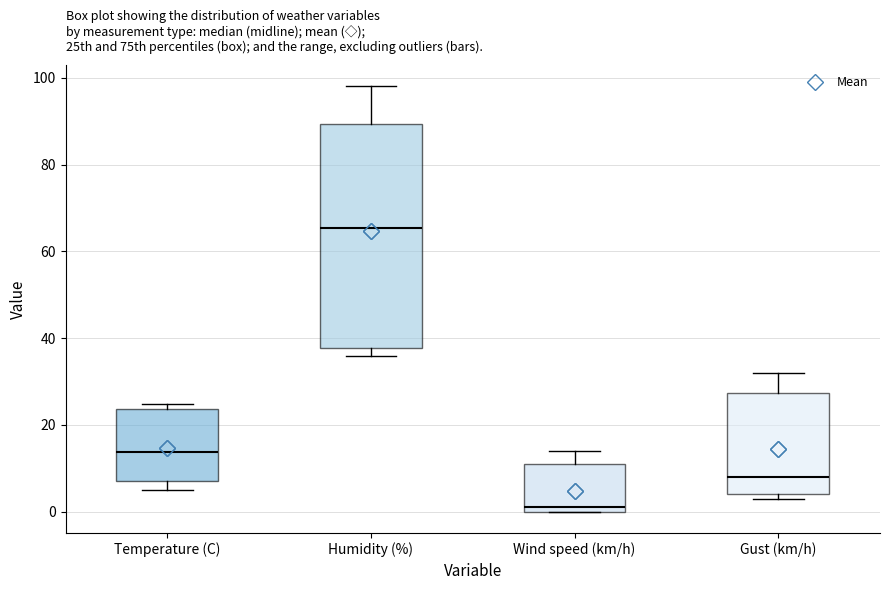

Reading left to right, transcribe this box plot: for each box, give where its median line is, the range the box spans, and where its two whiskers end, as read against the y-axis. The values are not printed on the chart, so give them approximately, as read against the axis.

Temperature (C): median 14, box 8 to 24, whiskers 4 to 24 (just above the box's upper edge)
Humidity (%): median 66, box 38 to 90, whiskers 36 to 98
Wind speed (km/h): median 2, box 0 to 12, whiskers 0 to 14
Gust (km/h): median 8, box 4 to 28, whiskers 4 (just below the box's lower edge) to 32